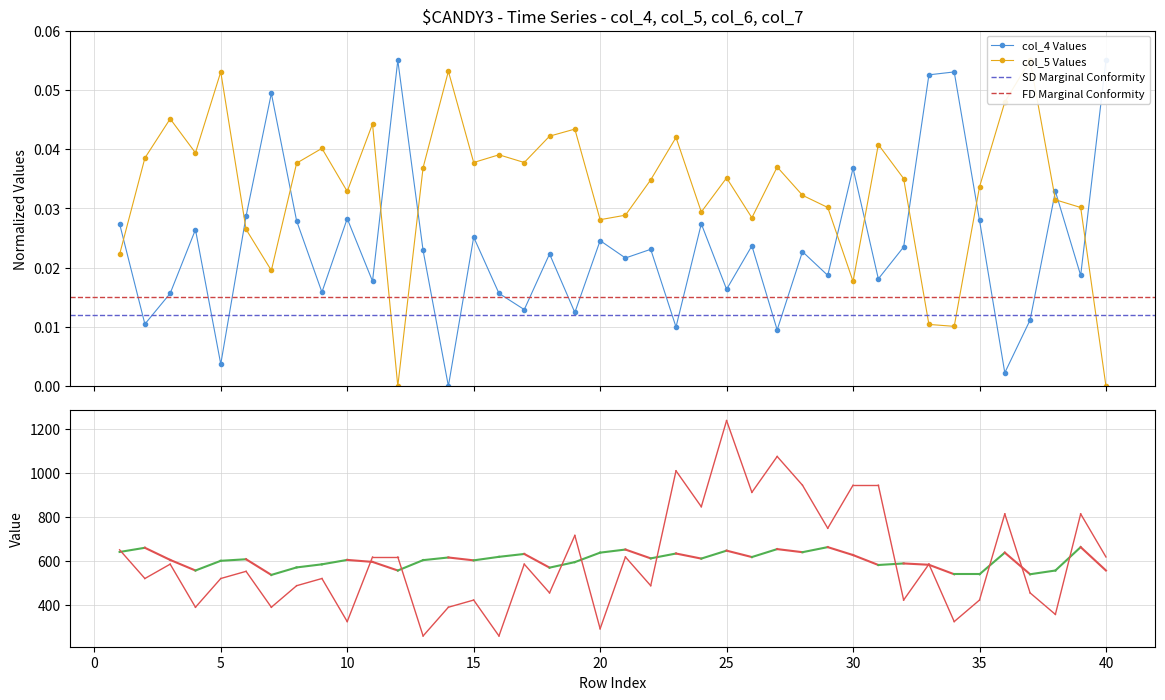

Is it true that col_5 equals 0.0 at 12?

True